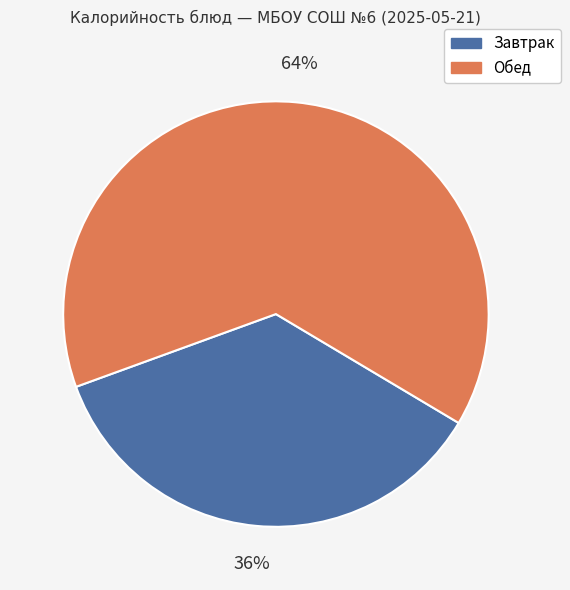

Count the number of slices in the pie.

2